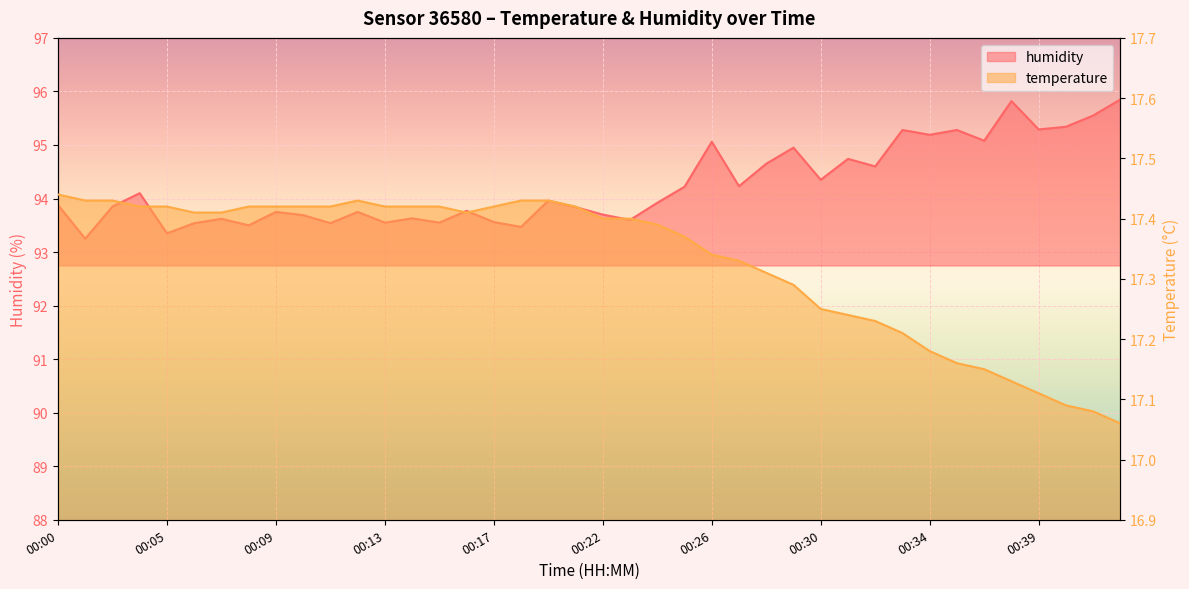

At how many categories does at least one series exceed 46?

40